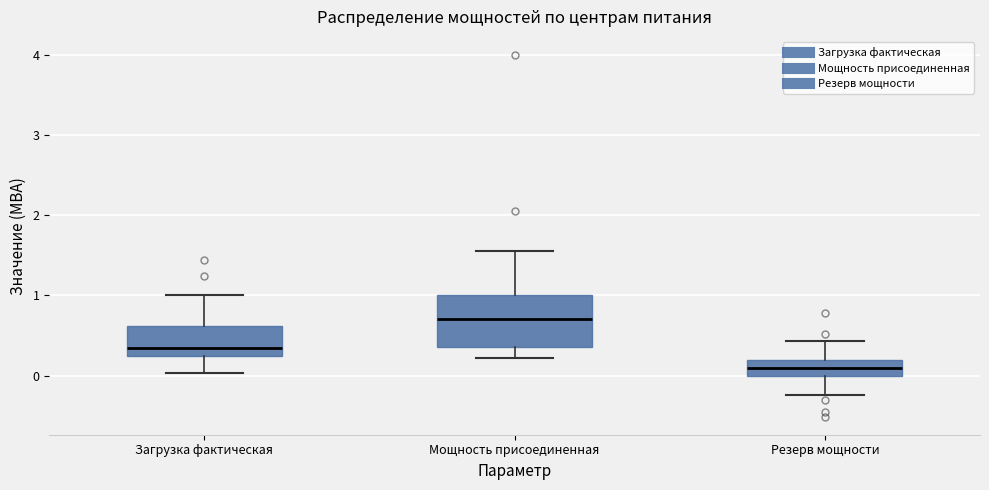

Reading left to right, read every box against the y-axis: the position of its median line, the range the box covers, and the ends of its whiskers. The values are not printed on the chart, so give them approximately, as read against the axis.

Загрузка фактическая: median 0.4, box 0.2 to 0.6, whiskers 0.0 to 1.0
Мощность присоединенная: median 0.7, box 0.4 to 1.0, whiskers 0.2 to 1.6
Резерв мощности: median 0.1, box 0.0 to 0.2, whiskers -0.2 to 0.4